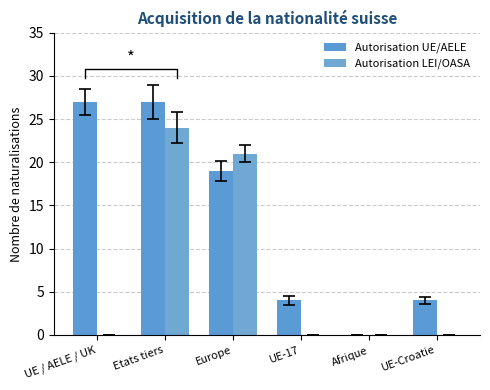

What is the label of the 2nd bar from the left?

Etats tiers